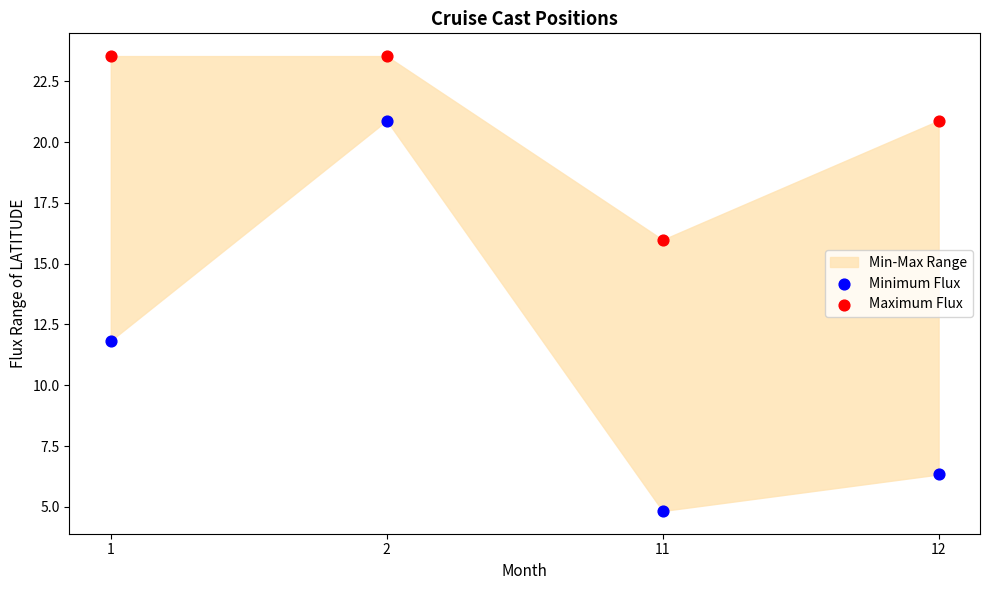

Which series has the widest spread of Y values?

Minimum Flux